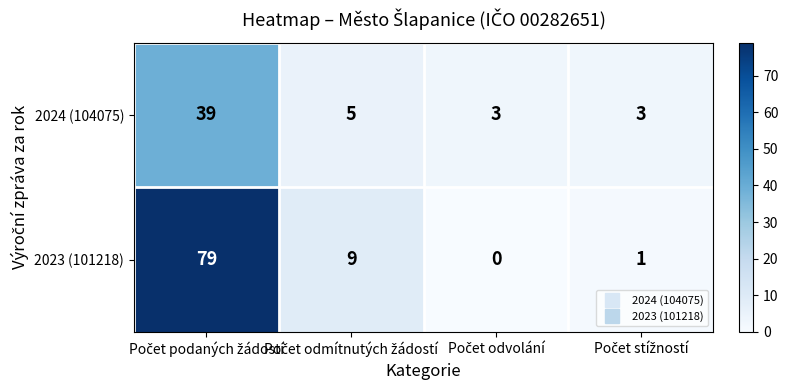

What is the difference between the maximum and minimum values in the 2023 (101218) series?

79